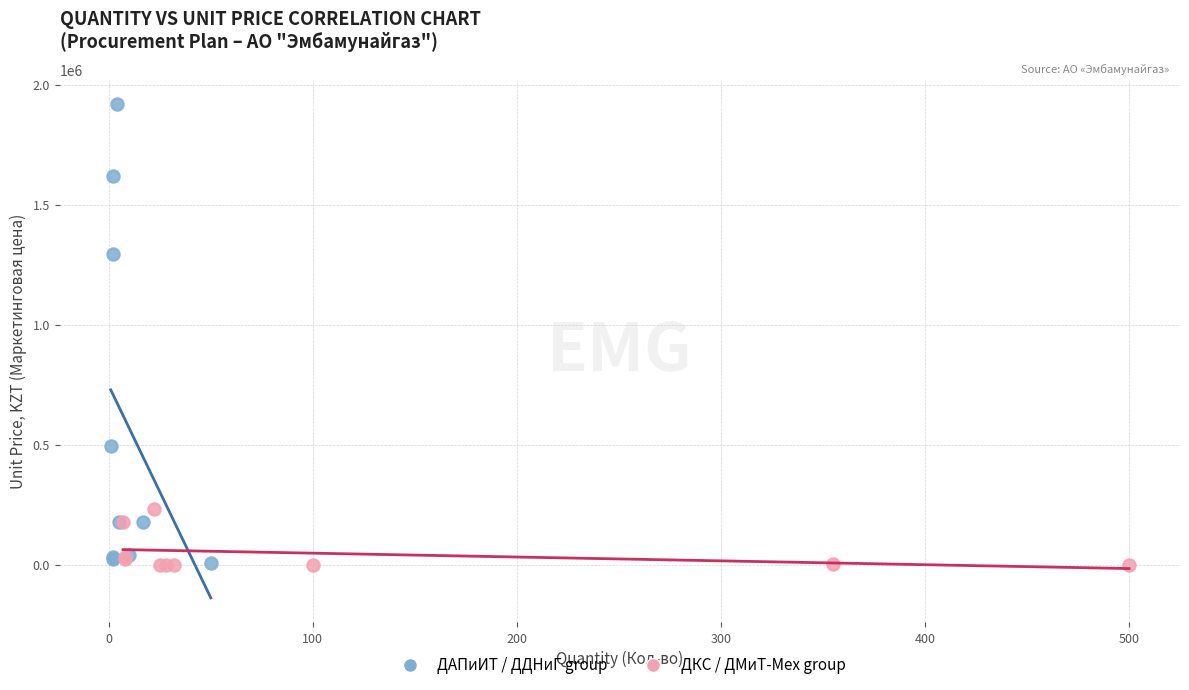

Which series has the largest Y range (max minus min)?

ДАПиИТ / ДДНиГ group